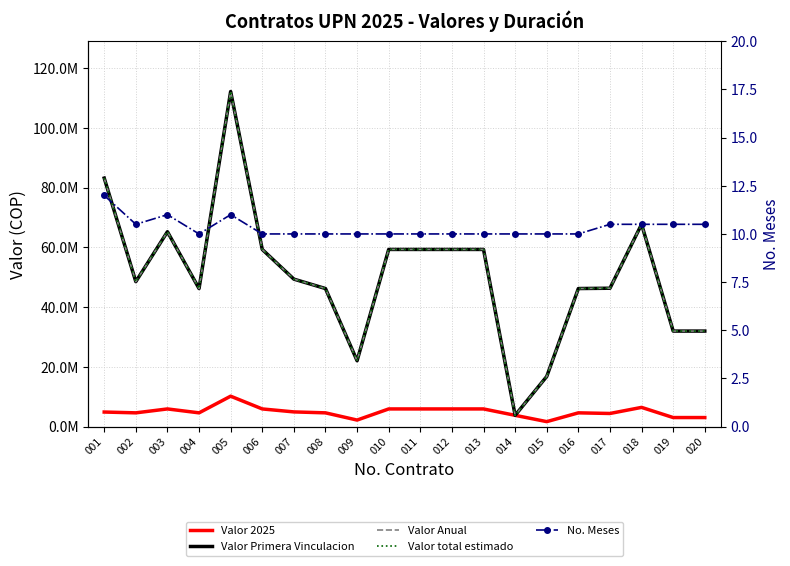

How many categories are shown in the chart?

20